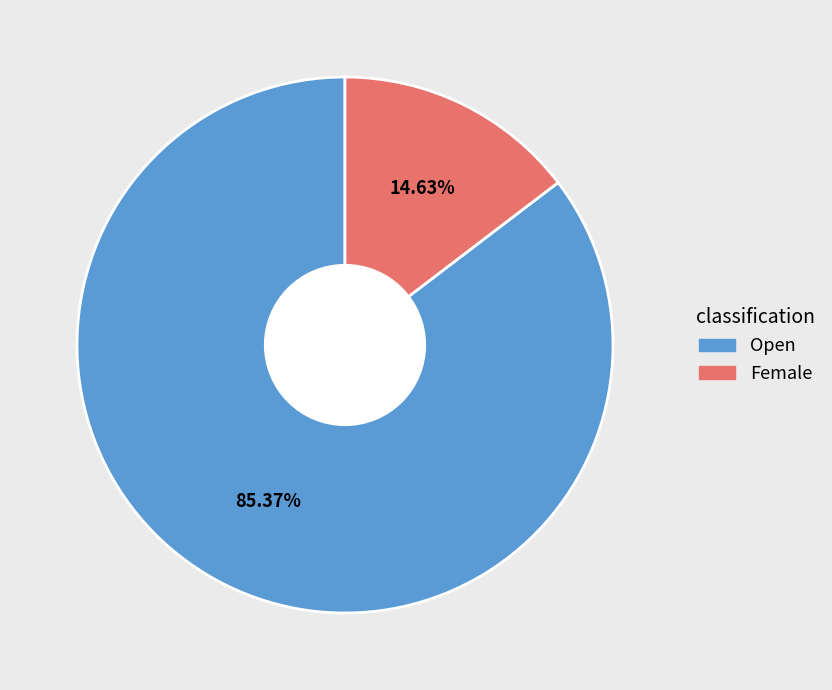

Between Female and Open, which is larger?

Open